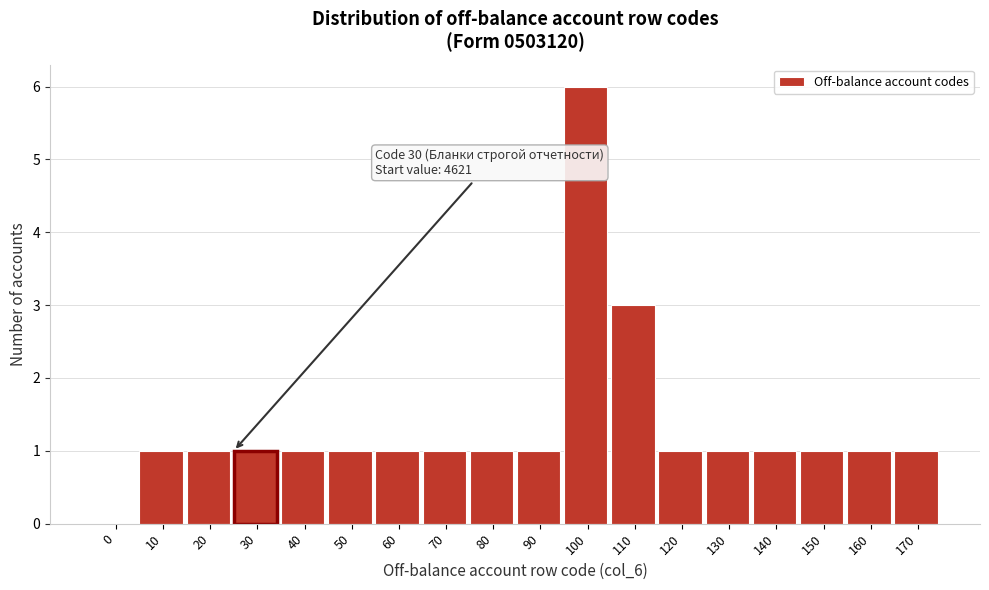

Reading left to right, what are all the values shown in this chart?

0=0	10=1	20=1	30=1	40=1	50=1	60=1	70=1	80=1	90=1	100=6	110=3	120=1	130=1	140=1	150=1	160=1	170=1